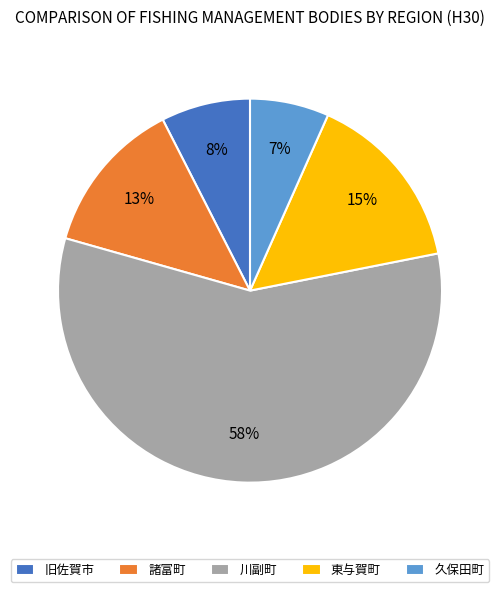

The 東与賀町 slice represents 15% of the pie. True or false?

True